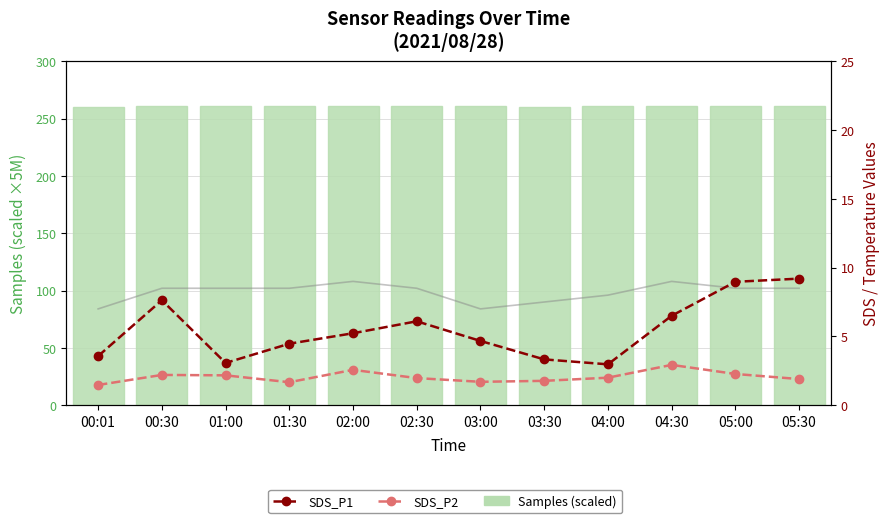

What is the total value across all series at 04:30?

279.1